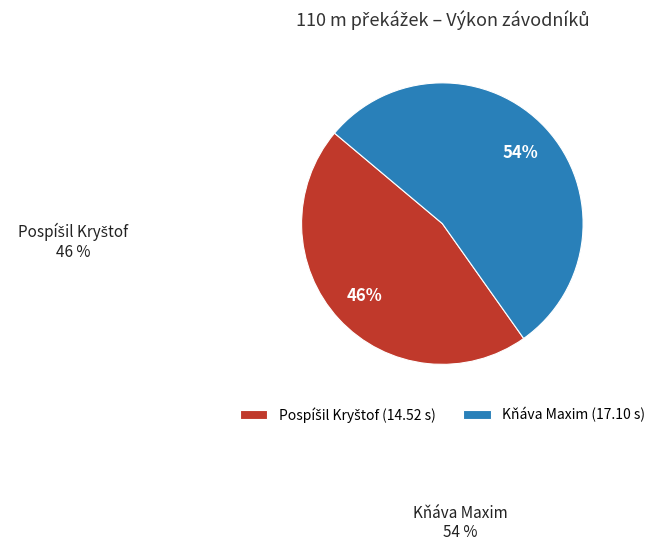

Is there any slice that represents more than half of the pie?

Yes